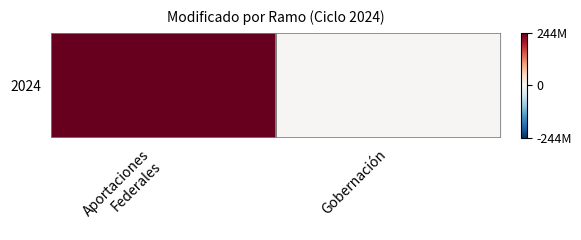

What is the greatest value displayed?

243962731.2